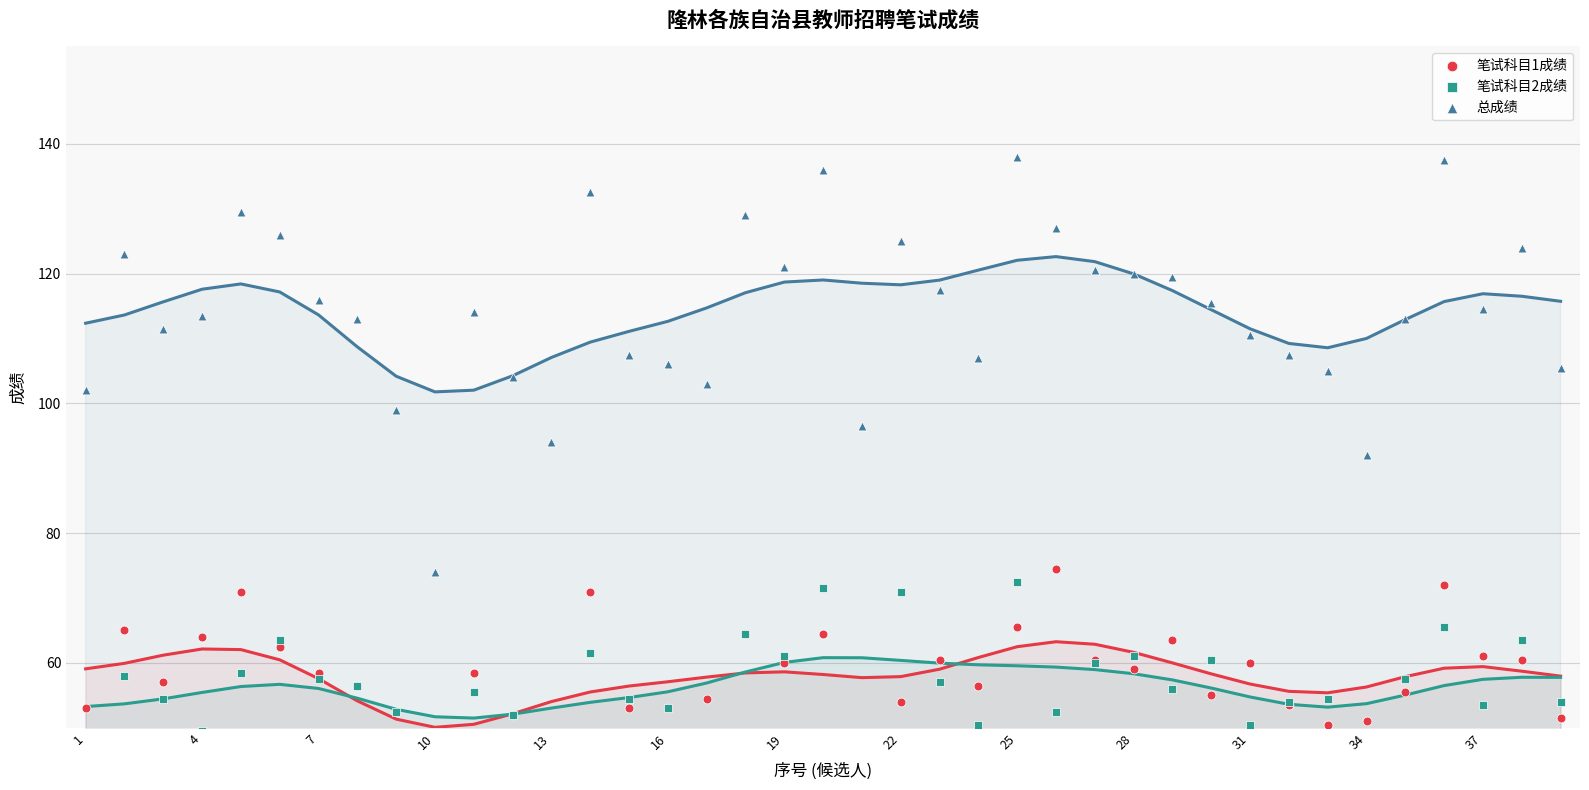

Which series has the largest total across all categories?

总成绩